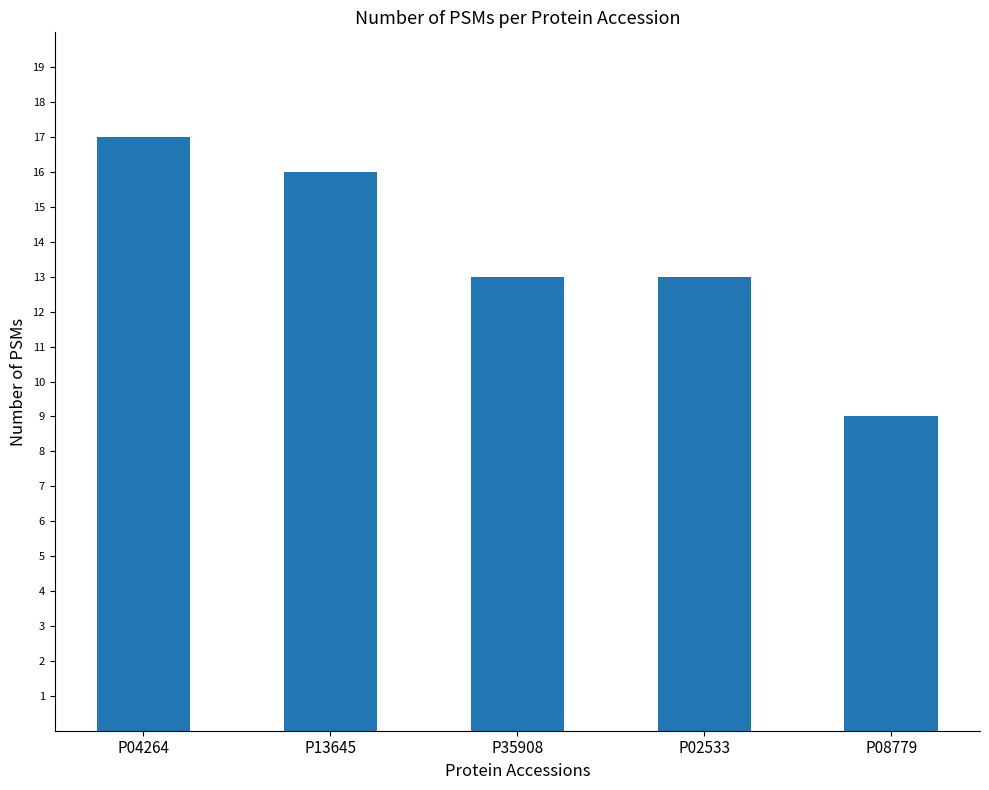

What is the sum of the values at P04264 and P08779?

26